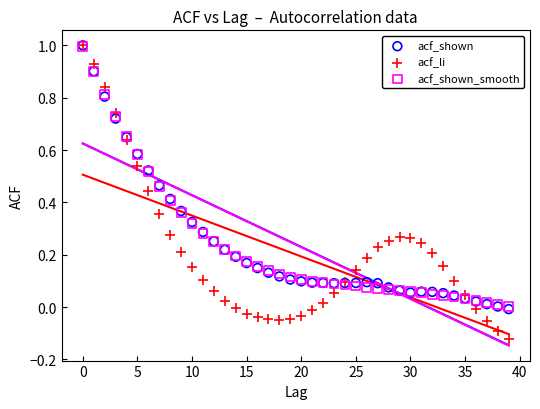

What are all the series names shown in the legend?

acf_shown, acf_li, acf_shown_smooth